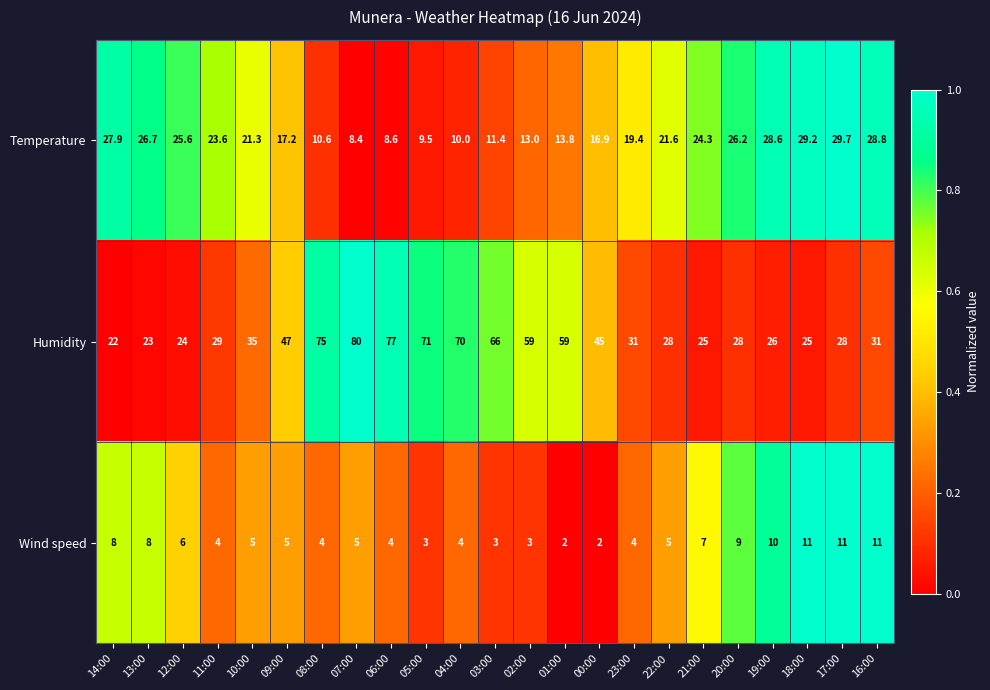

The value of Wind speed at 05:00 is 4.8. True or false?

False